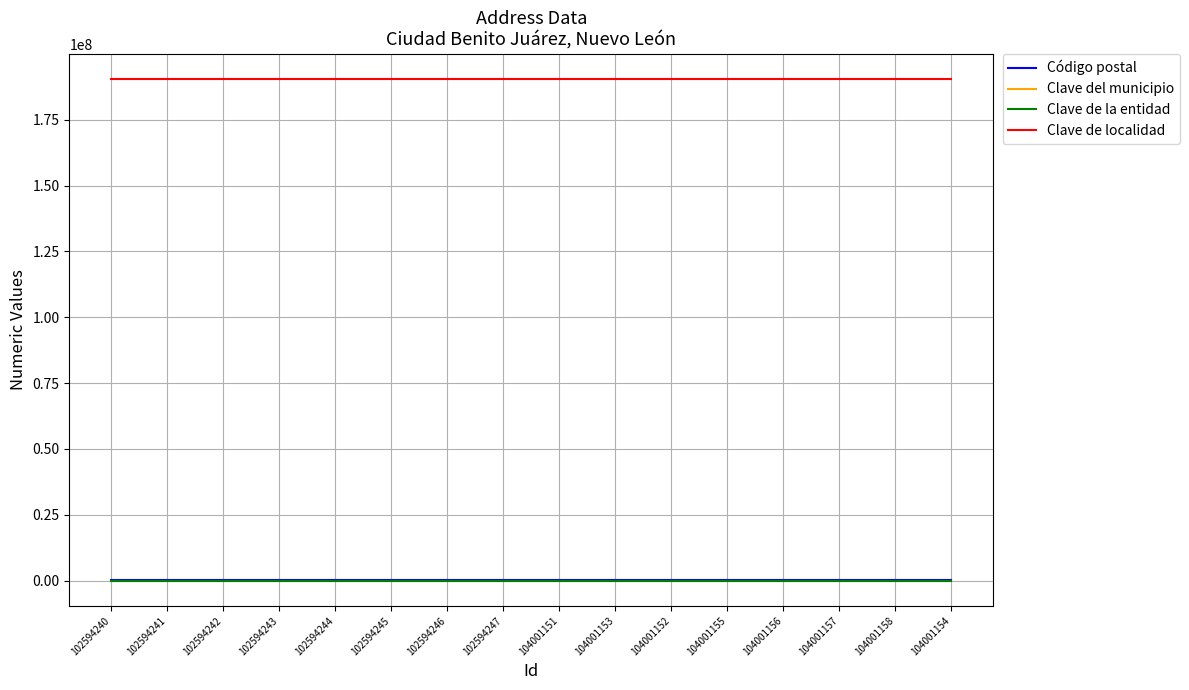

True or false: Clave del municipio and Clave de localidad intersect in this chart.

False